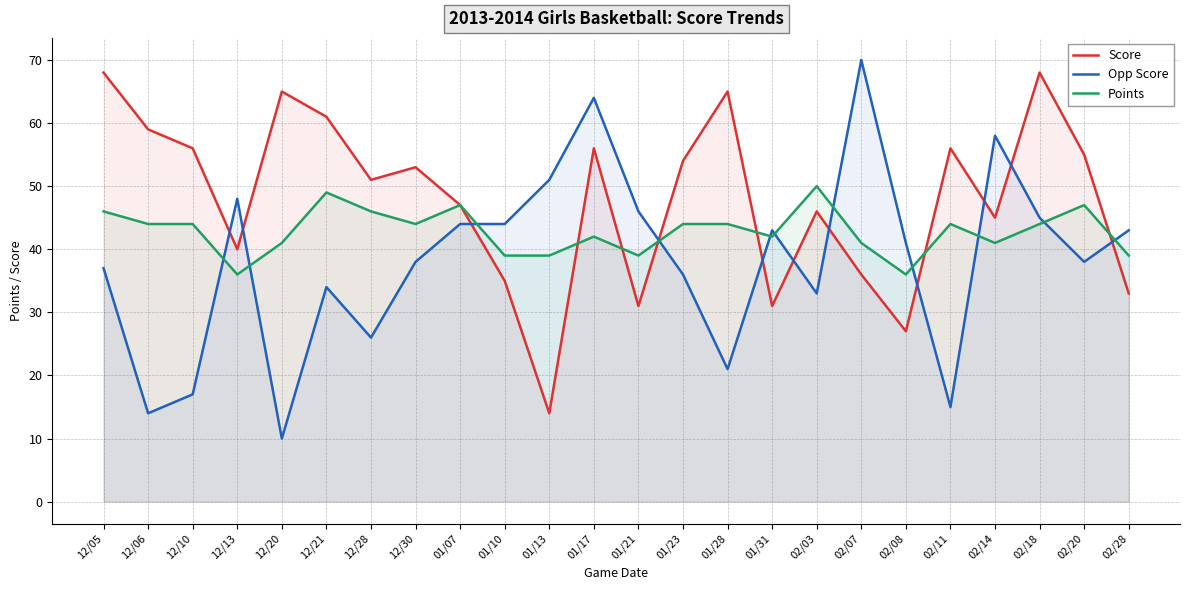

Which series has the largest total across all categories?

Score